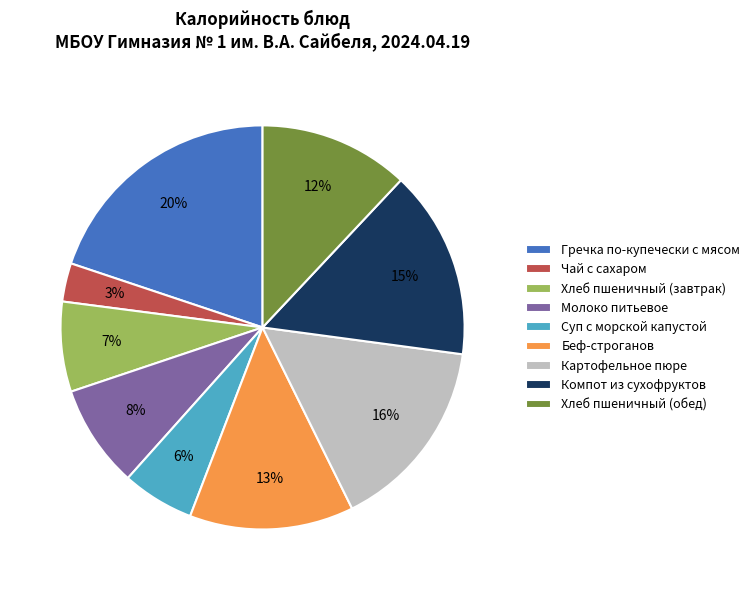

Do Беф-строганов and Молоко питьевое together represent more than half of the pie?

No